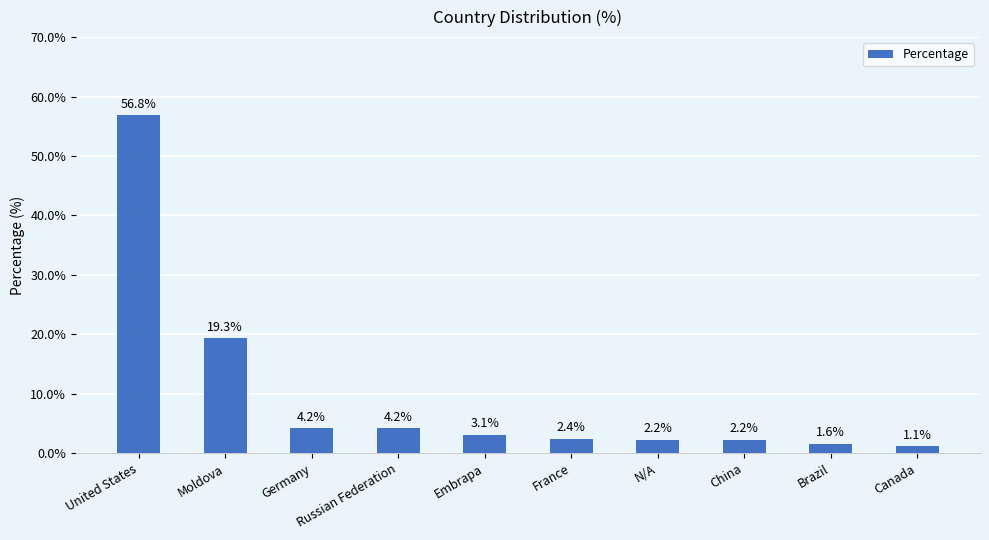

Is it true that the value at Moldova is 19.3?

True